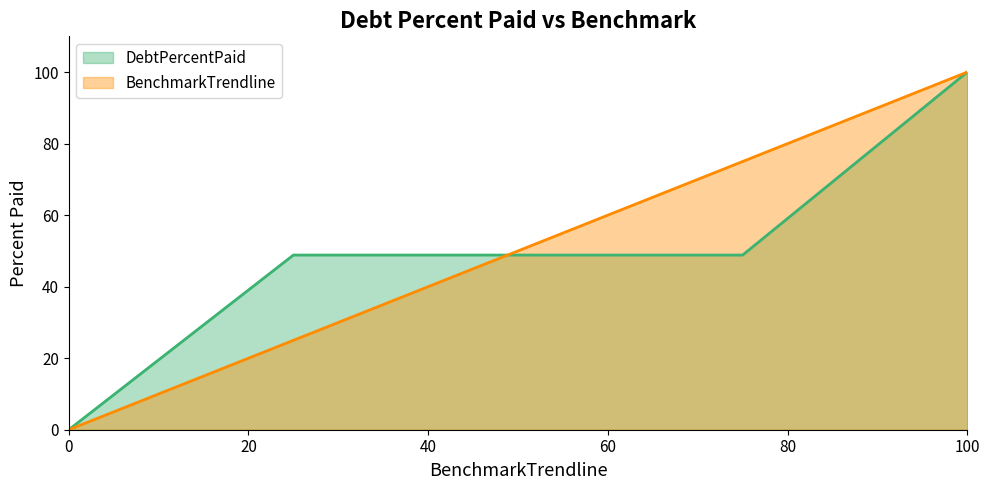

How many positive values does the BenchmarkTrendline series have?

4